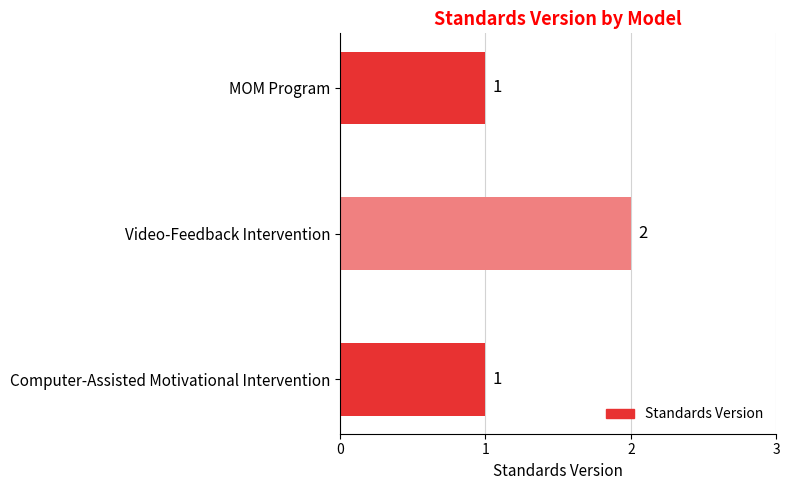

How many values are between 1 and 2?

3